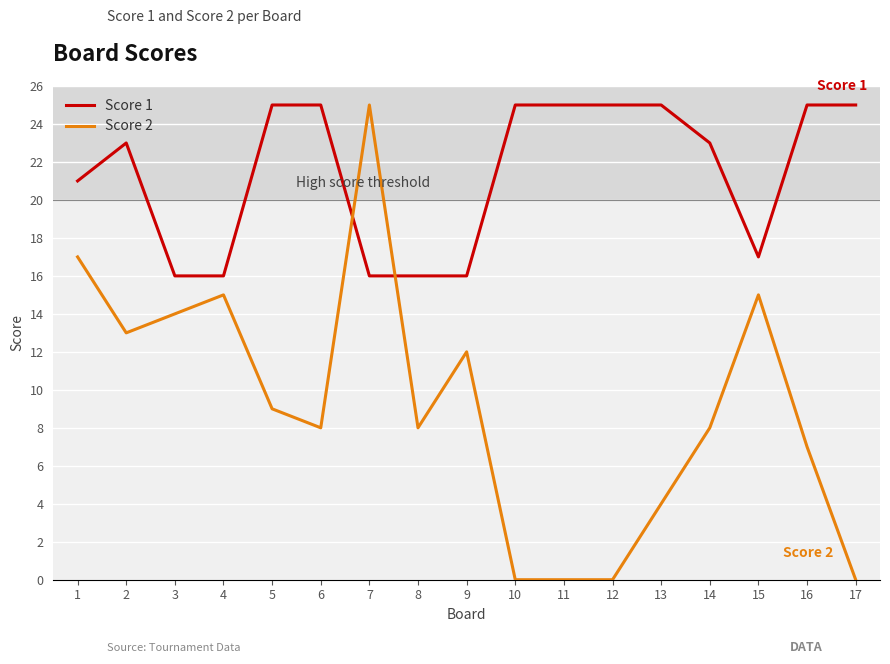

The value of Score 2 at 6 is 8. True or false?

True